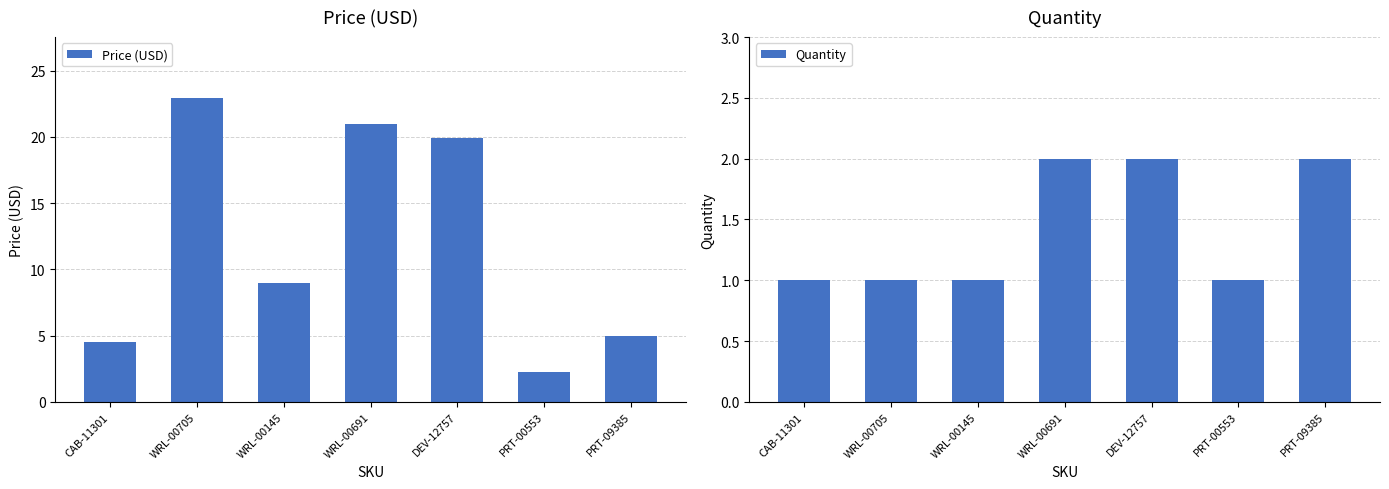

What is the greatest value displayed?

22.9